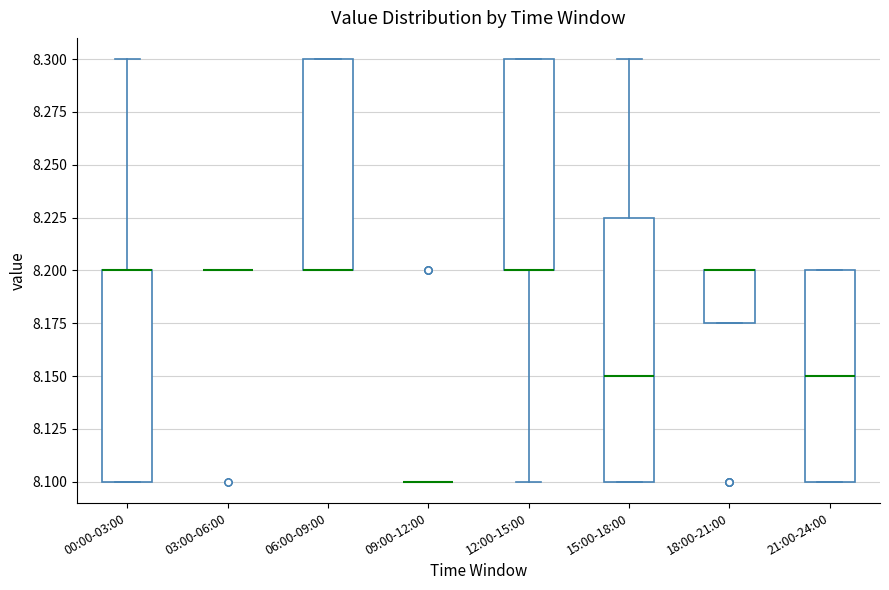

Where does the median line of the box for 21:00-24:00 sit on the y-axis? The values are not printed on the chart, so give them approximately, as read against the axis.

8.150